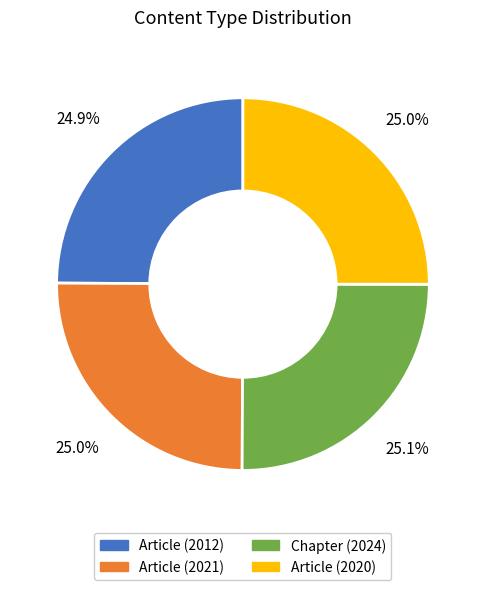

Is there a majority slice in this chart?

No